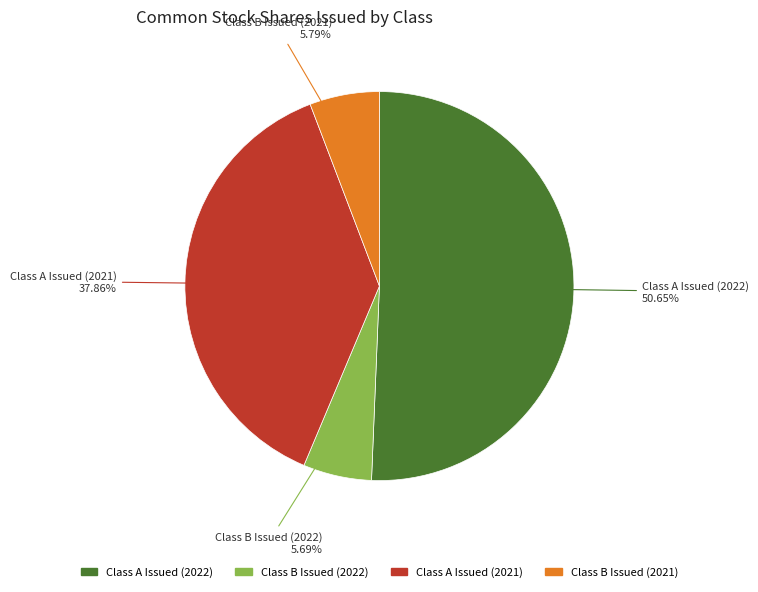

Do Class B Issued (2022) and Class B Issued (2021) together represent more than half of the pie?

No